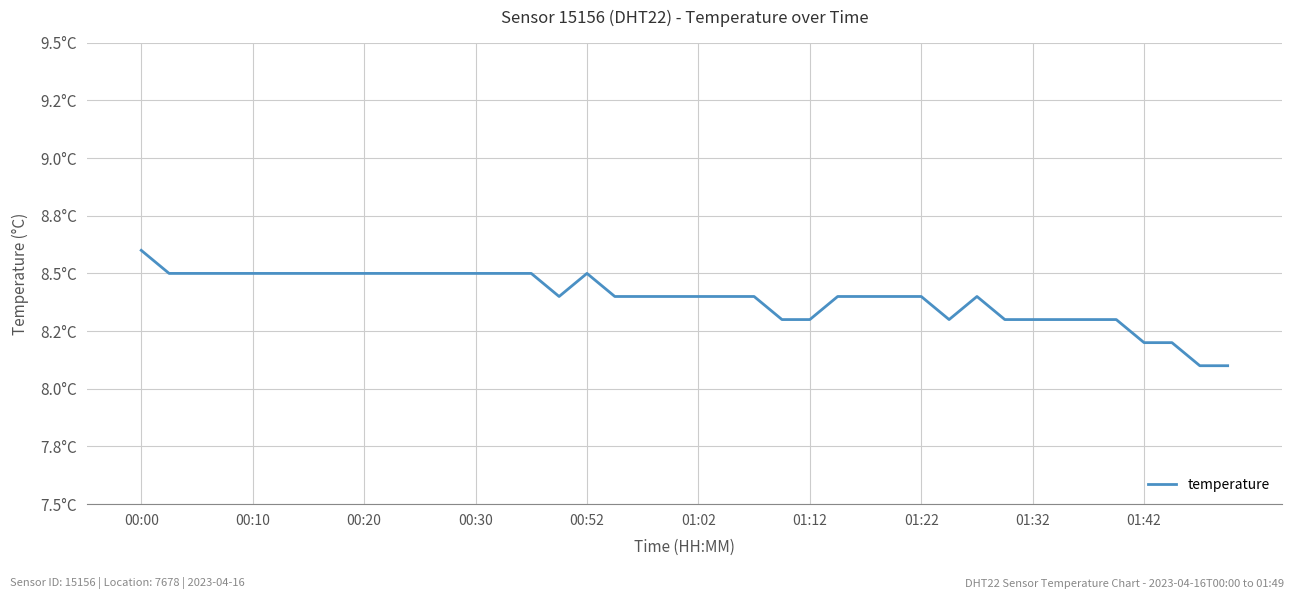

Does the chart display data point markers on the line(s)?

No